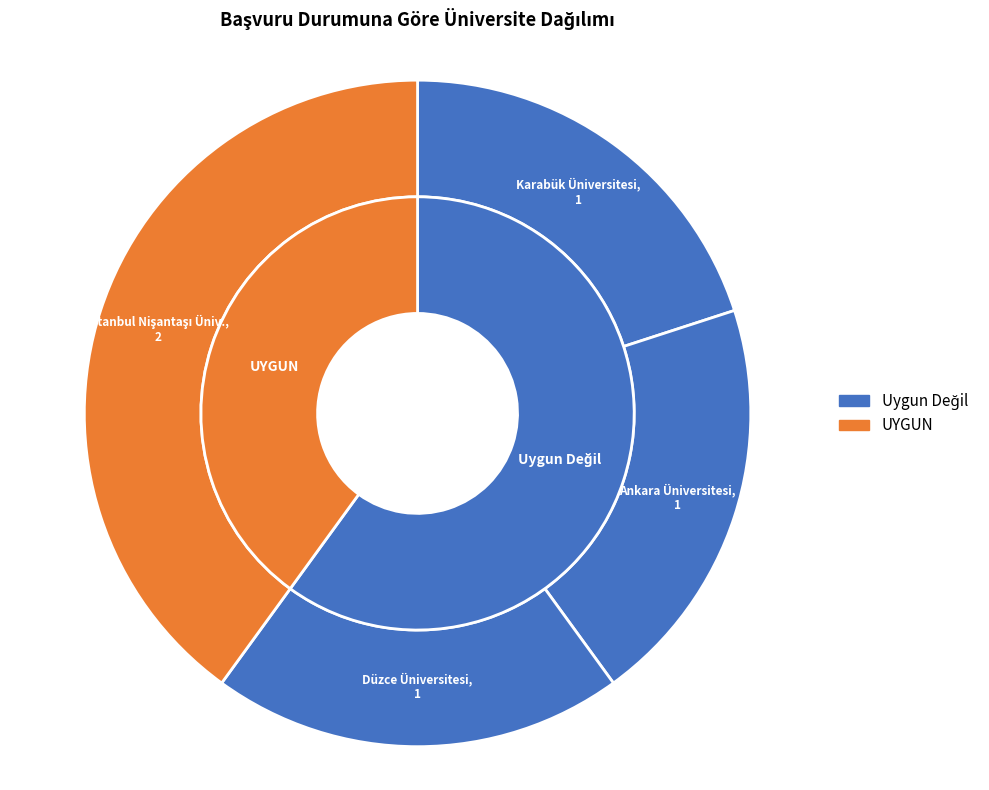

Is it true that İstanbul Nişantaşı Üniv. is 40% of the pie?

True